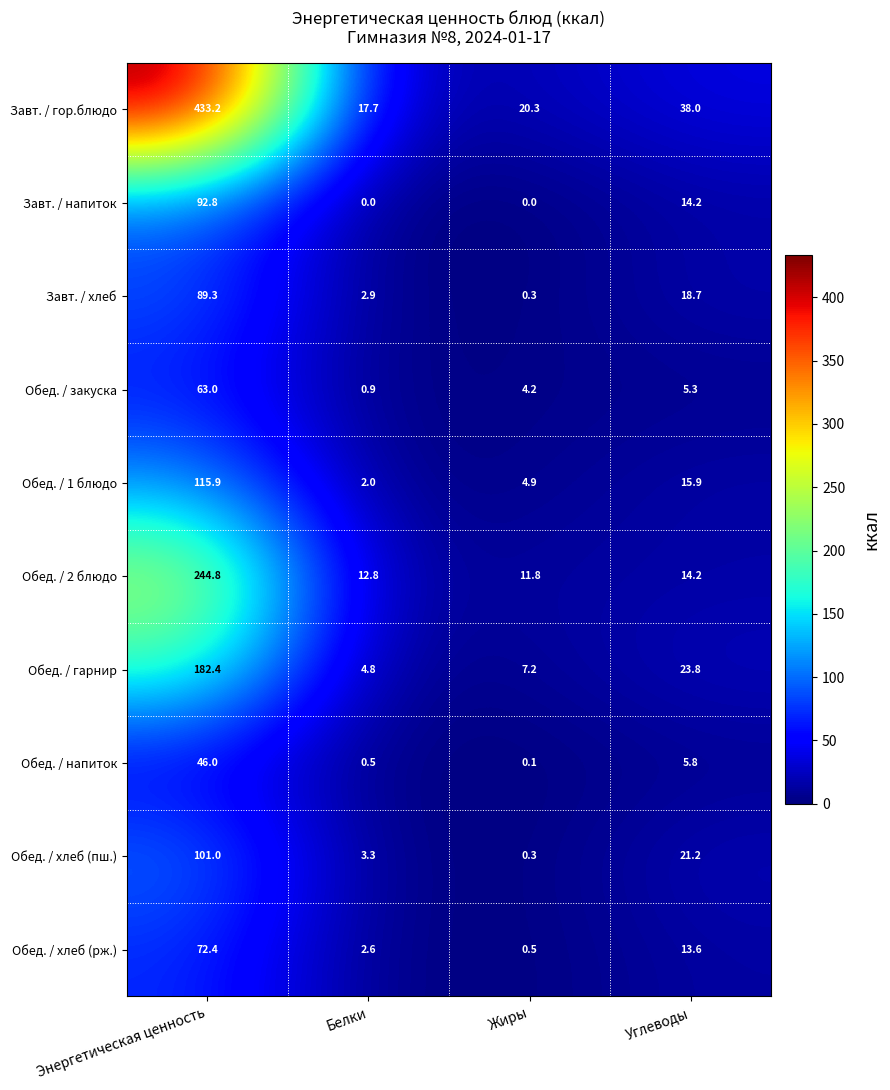

True or false: Обед. / хлеб (рж.) has a value of 13.6 at Углеводы.

True